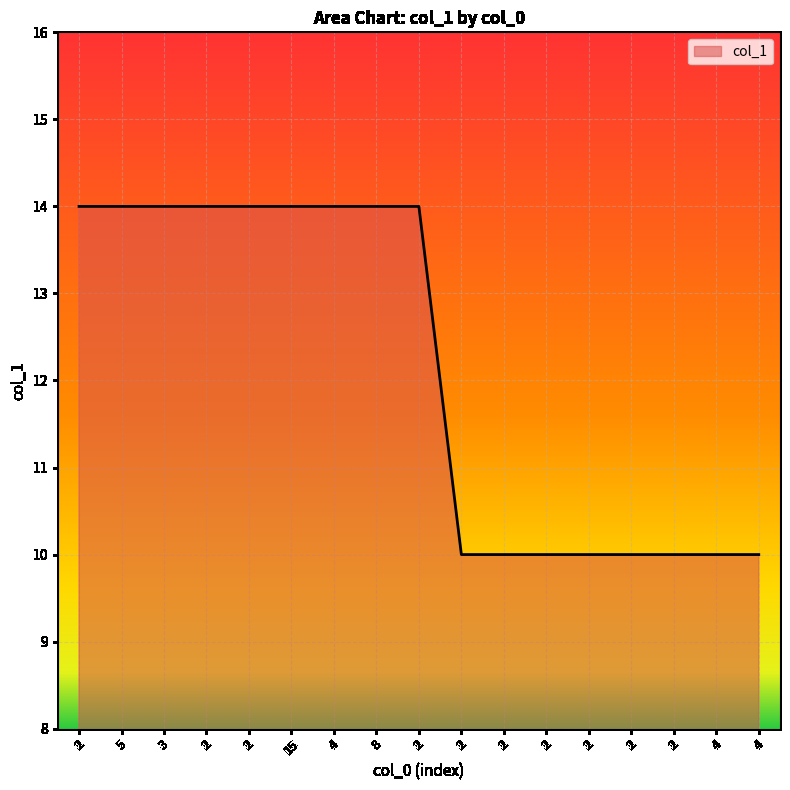

Reading left to right, list all the values displayed in this chart.

2=14	5=14	3=14	2=14	2=14	15=14	4=14	8=14	2=14	2=10	2=10	2=10	2=10	2=10	2=10	4=10	4=10